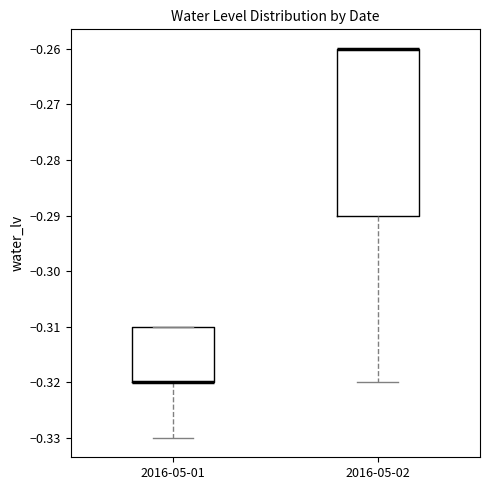

Where is the lower edge of the box for 2016-05-01 on the y-axis? The values are not printed on the chart, so give them approximately, as read against the axis.

-0.32